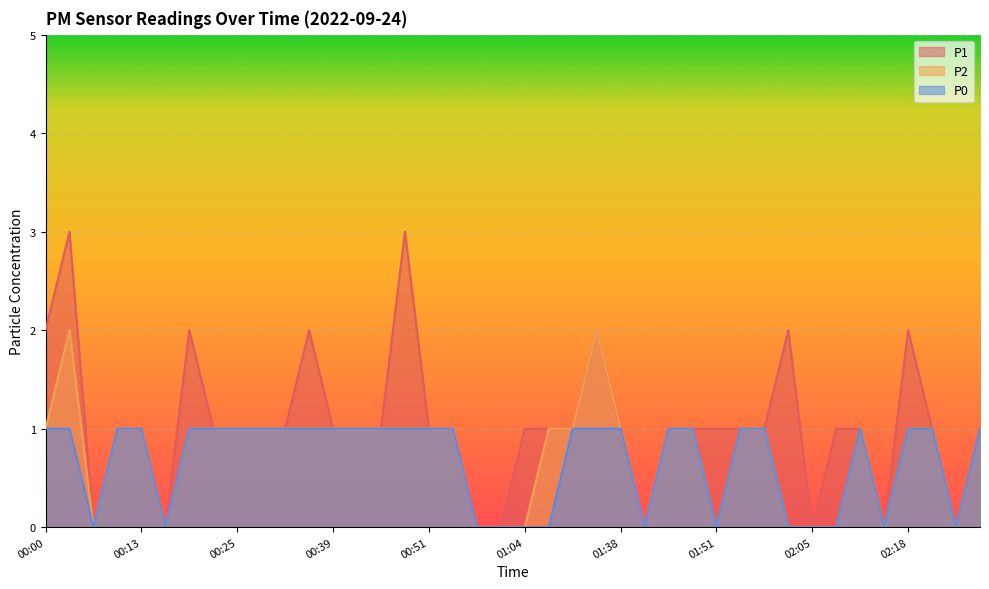

What is the sum of the P0 values at 00:32 and 01:58?

2